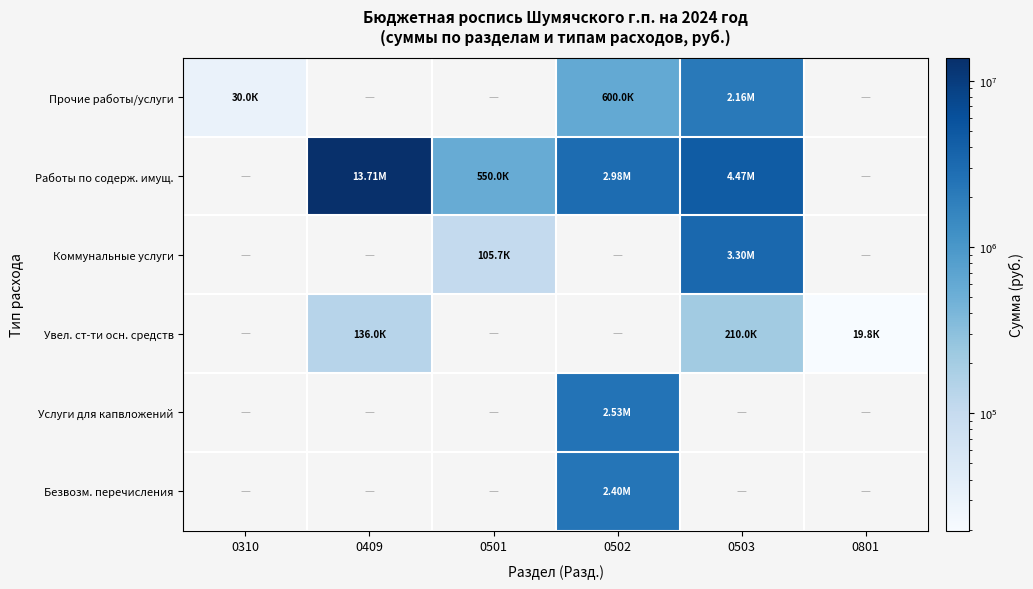

Which series changed the most between 0310 and 0409?

Работы по содерж. имущ.